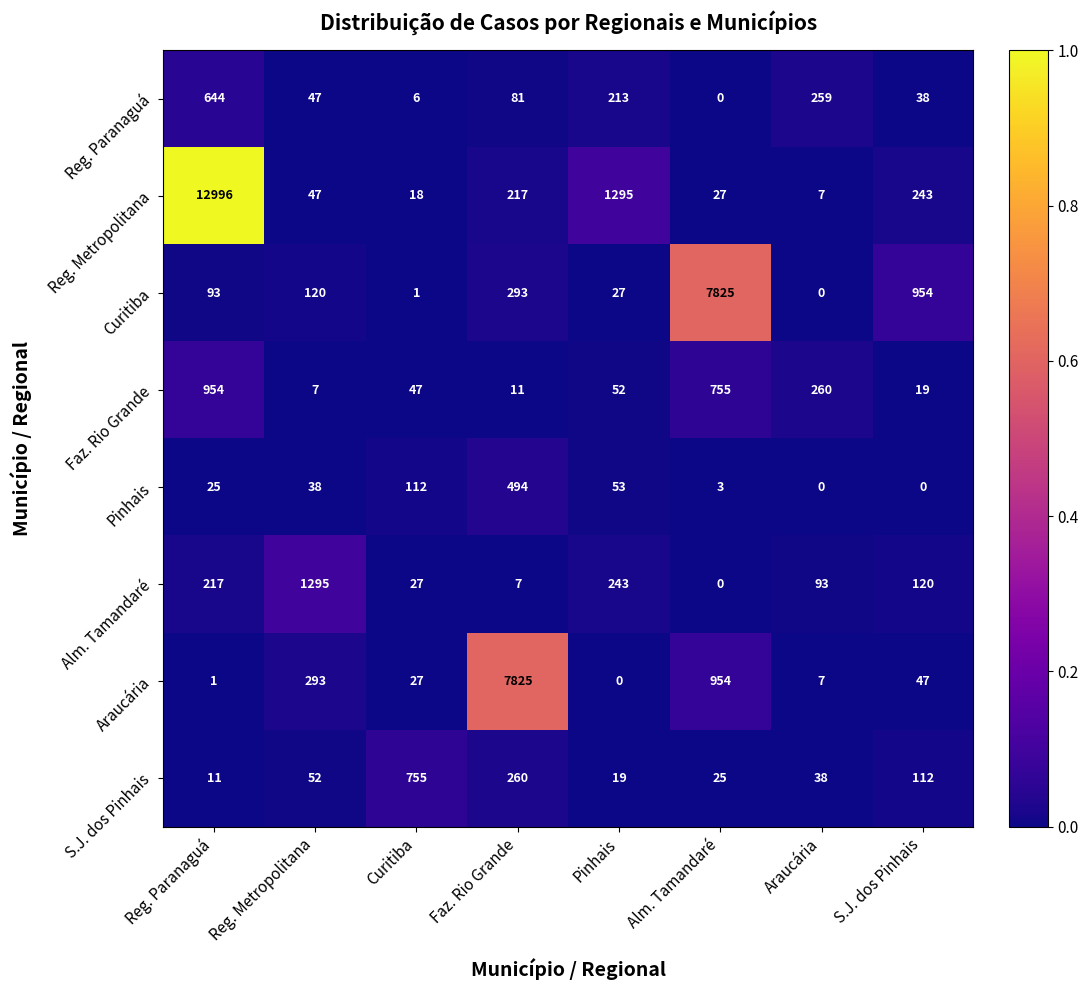

What is the difference between the second highest and minimum values in the Faz. Rio Grande series?

748